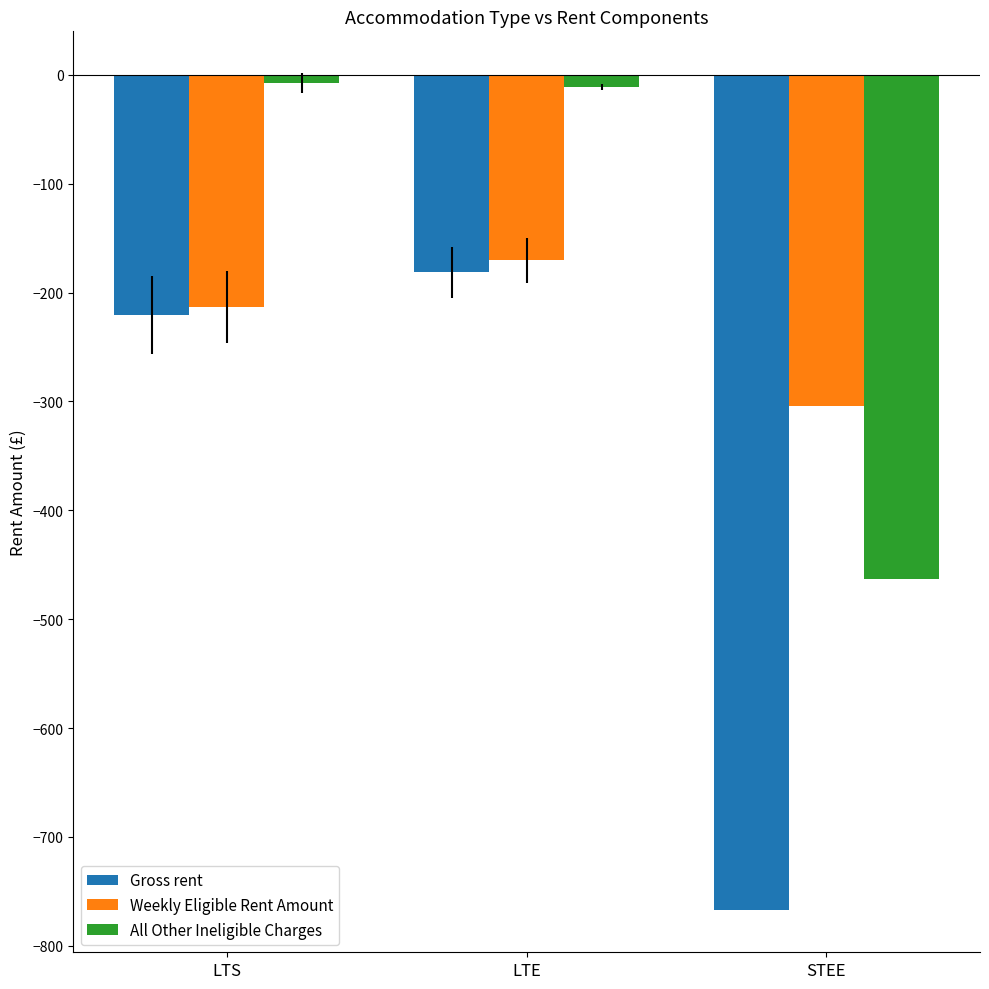

Where is Gross rent nearest to the value -474?

LTS